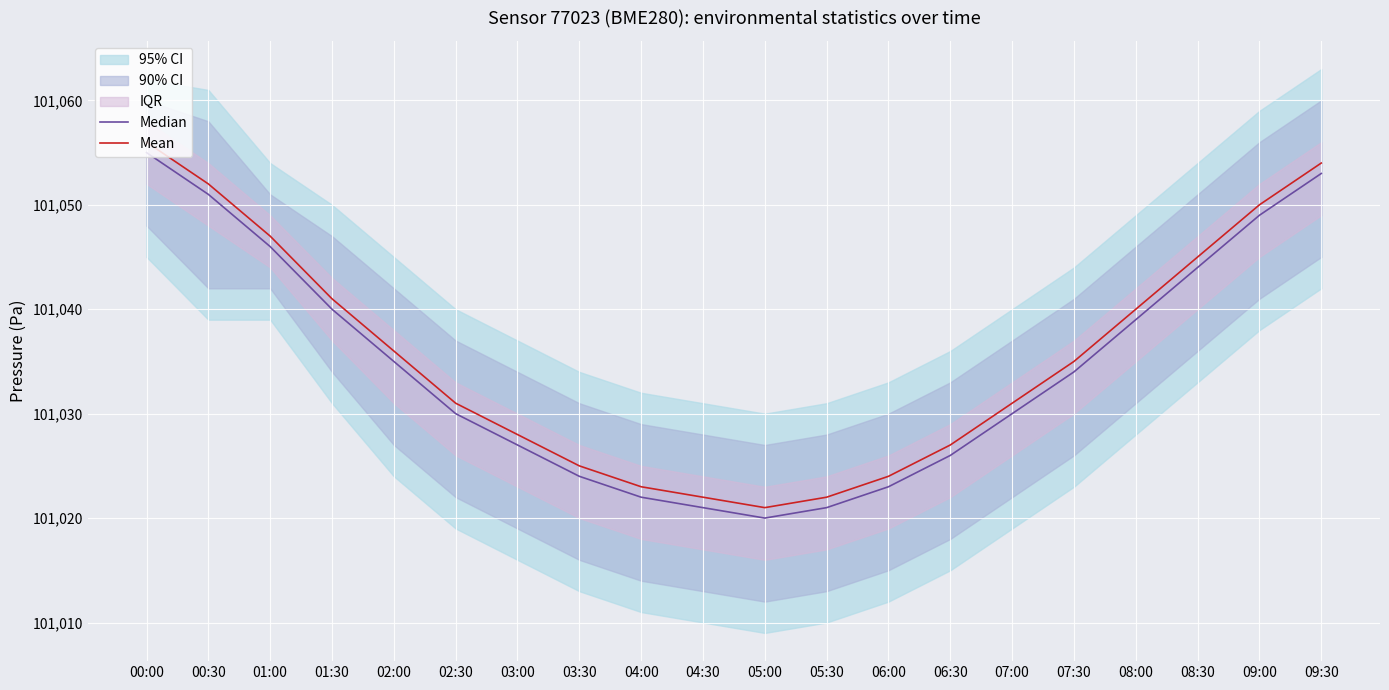

The Mean series shows 101035 at 07:30. True or false?

True